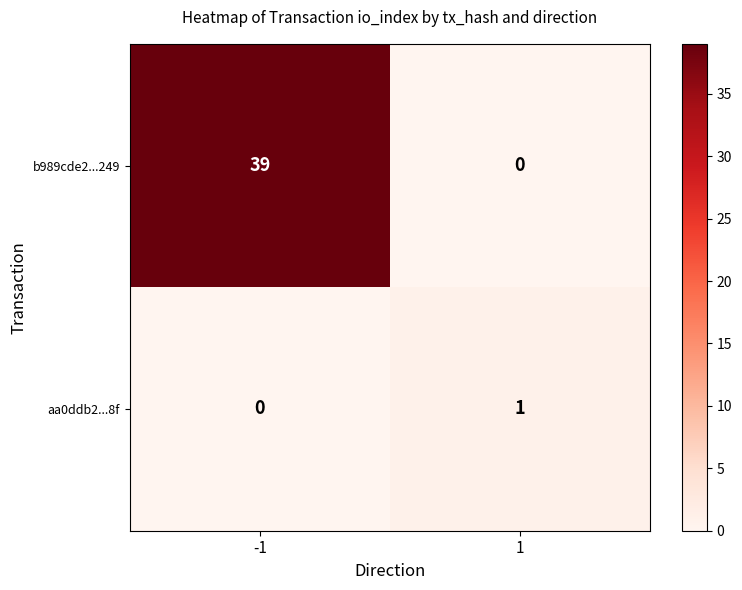

Rank the series at -1 from highest to lowest value.

b989cde2...249, aa0ddb2...8f